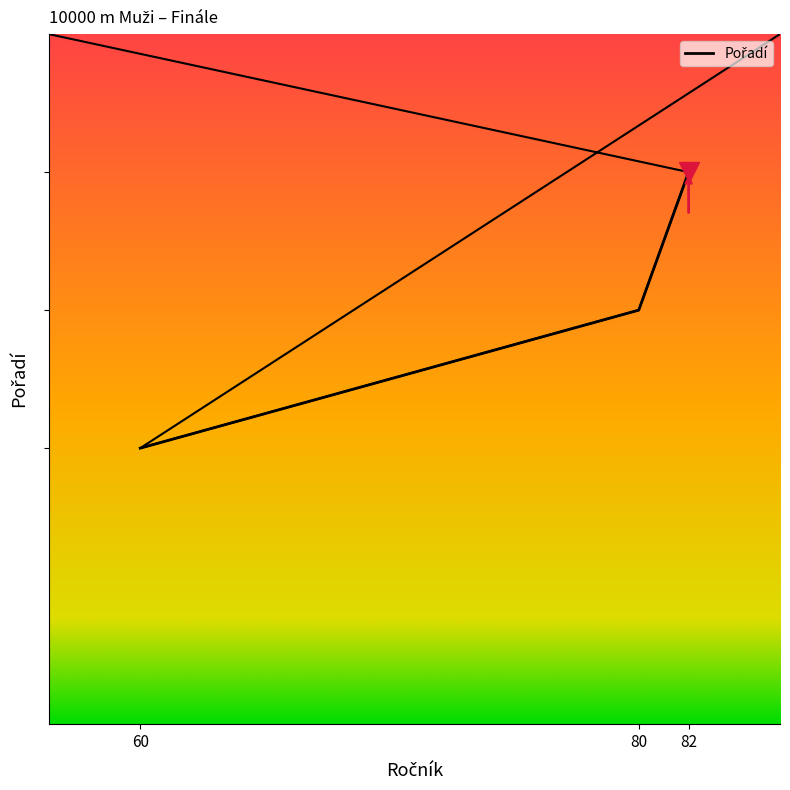

At which label is the value closest to 2?

80